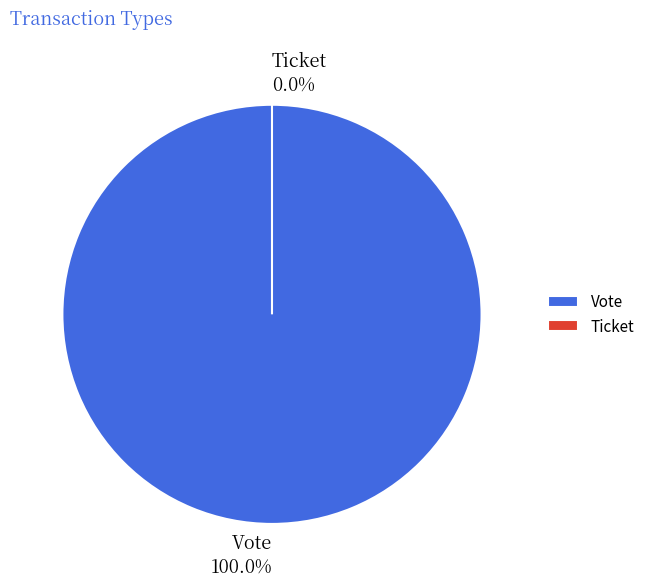

Which slice is the smallest?

Ticket